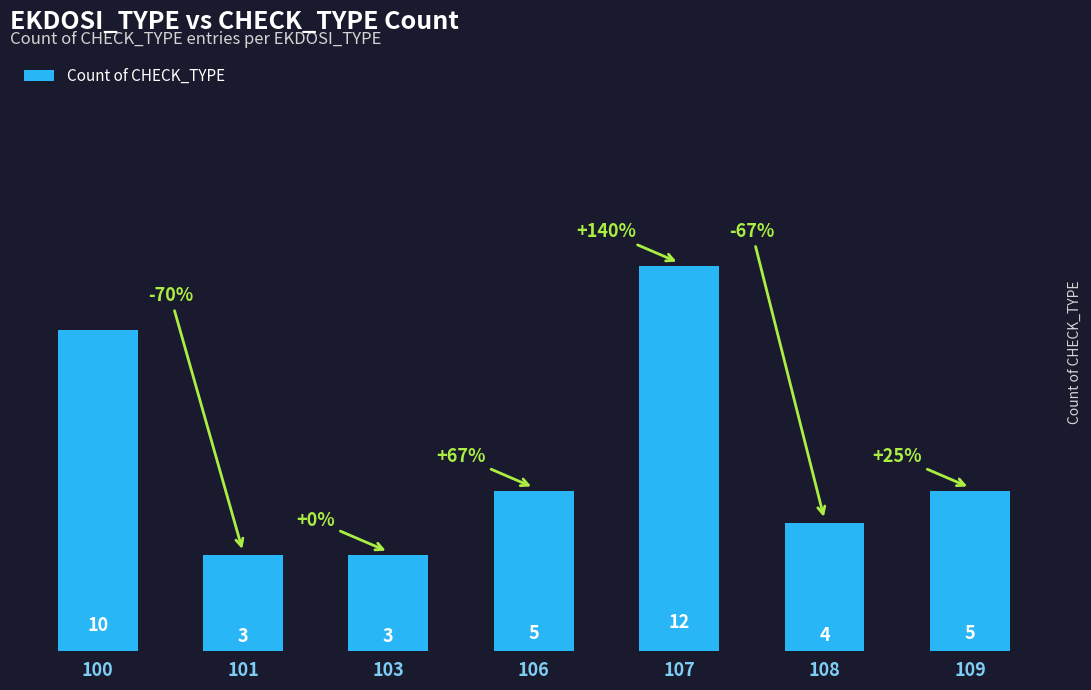

Which label corresponds to the largest value in the chart?

107